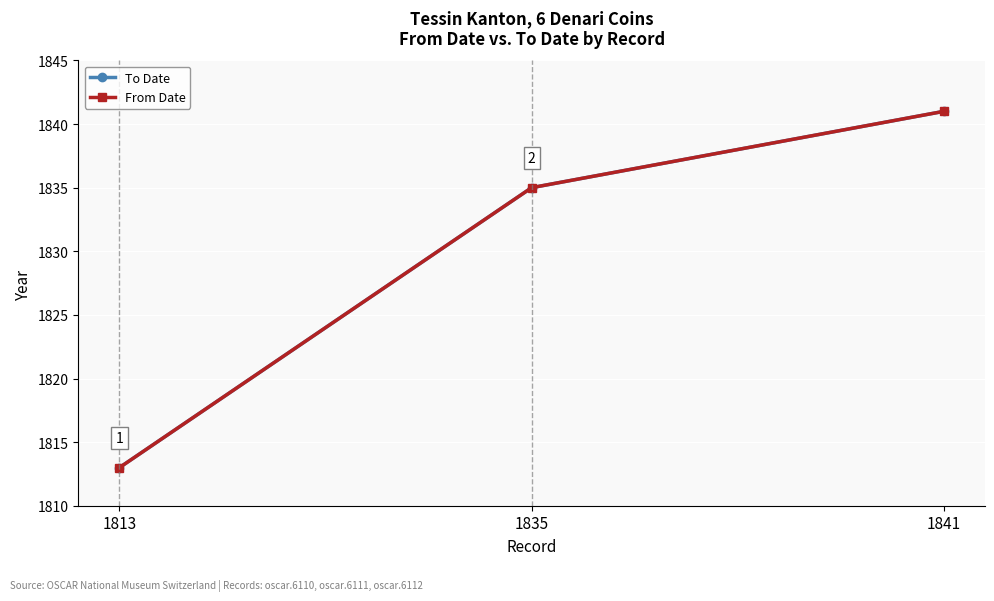

Rank the categories by From Date value from lowest to highest.

1813, 1835, 1841